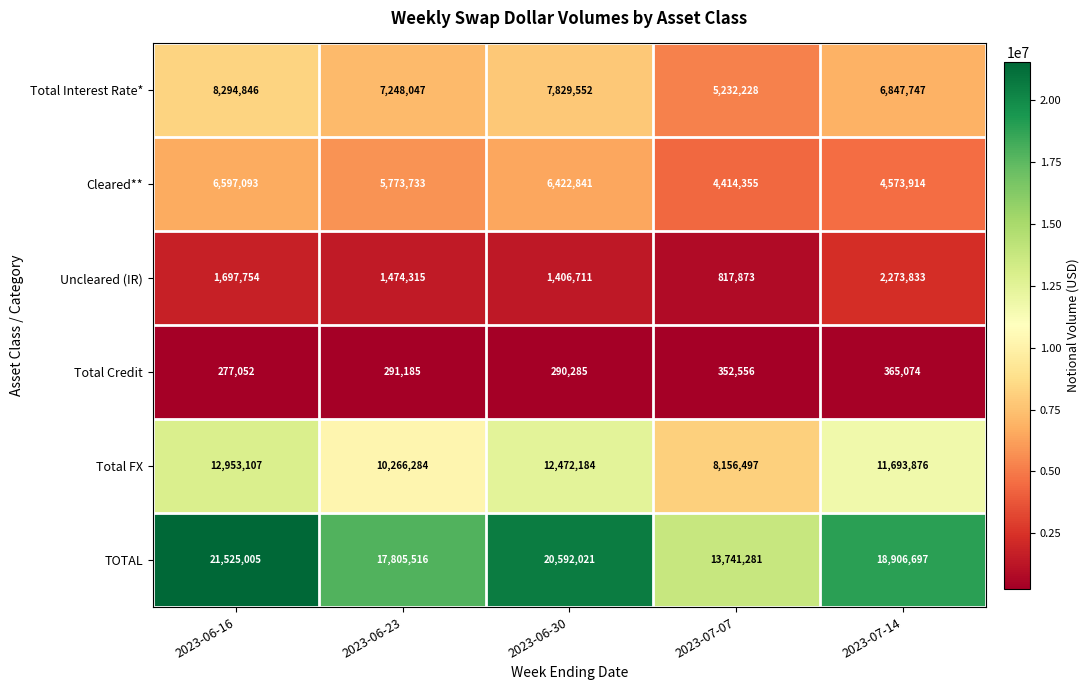

Which label corresponds to the largest value in the chart?

2023-06-16